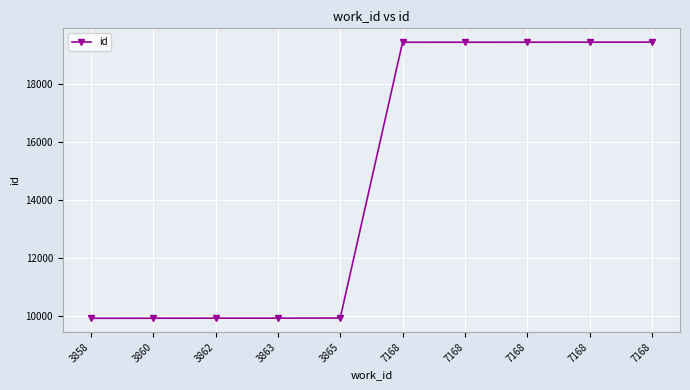

List the labels in order of value, largest first.

7168, 7168, 7168, 7168, 7168, 3865, 3863, 3862, 3860, 3858